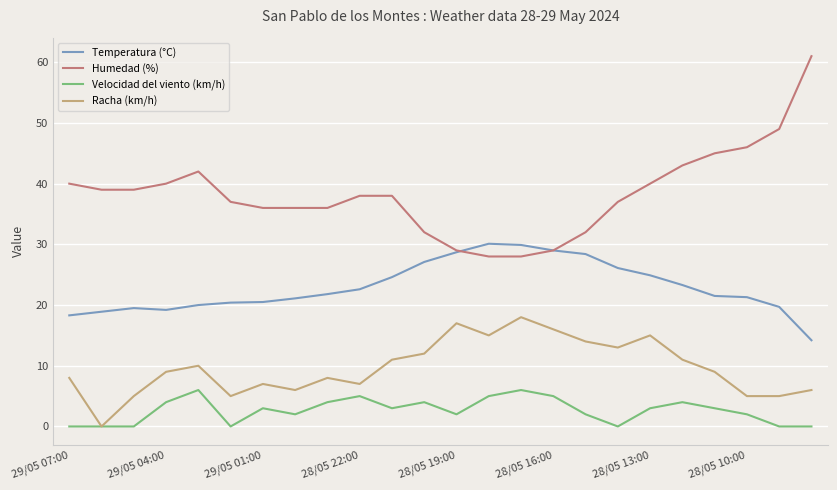

List the series in order of their overall mean, highest first.

Humedad (%), Temperatura (°C), Racha (km/h), Velocidad del viento (km/h)